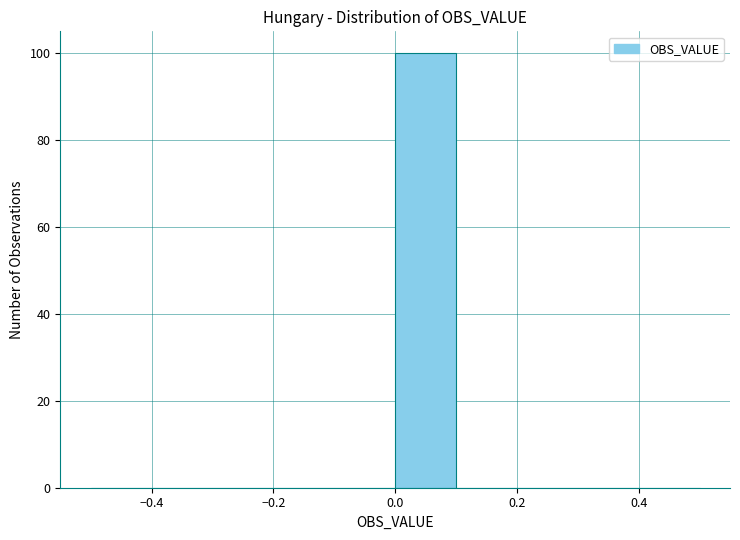

Reading left to right, list every bar in this chart as the range it spans on the x-axis followed by its height. The values are not printed on the chart, so give them approximately, as read against the axis.

-0.5 to -0.4: 0
-0.4 to -0.3: 0
-0.3 to -0.2: 0
-0.2 to -0.1: 0
-0.1 to 0.0: 0
0.0 to 0.1: 100
0.1 to 0.2: 0
0.2 to 0.3: 0
0.3 to 0.4: 0
0.4 to 0.5: 0